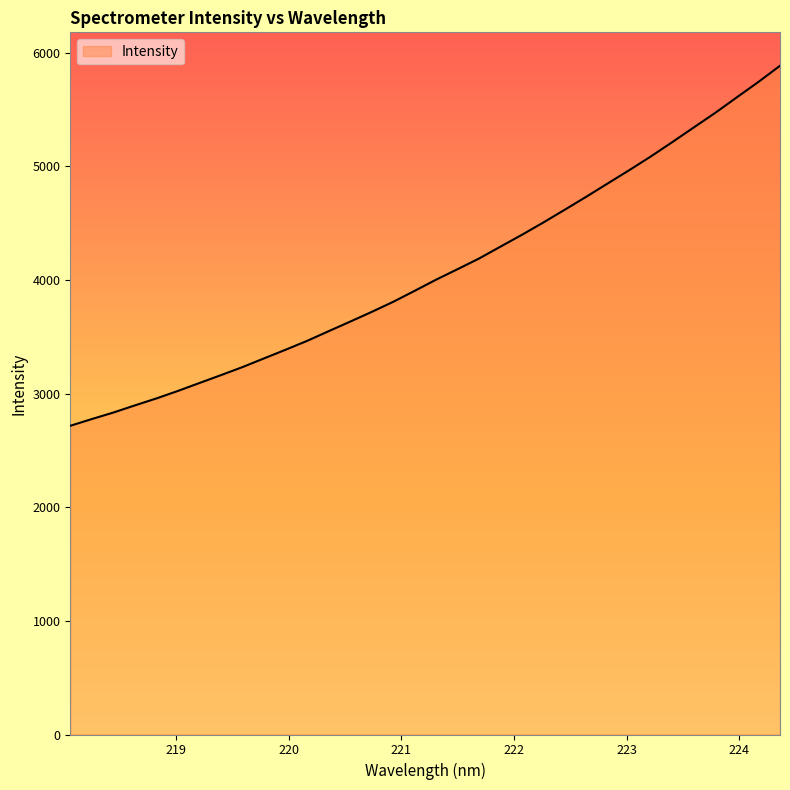

What is the difference between the maximum and minimum values?

3168.6